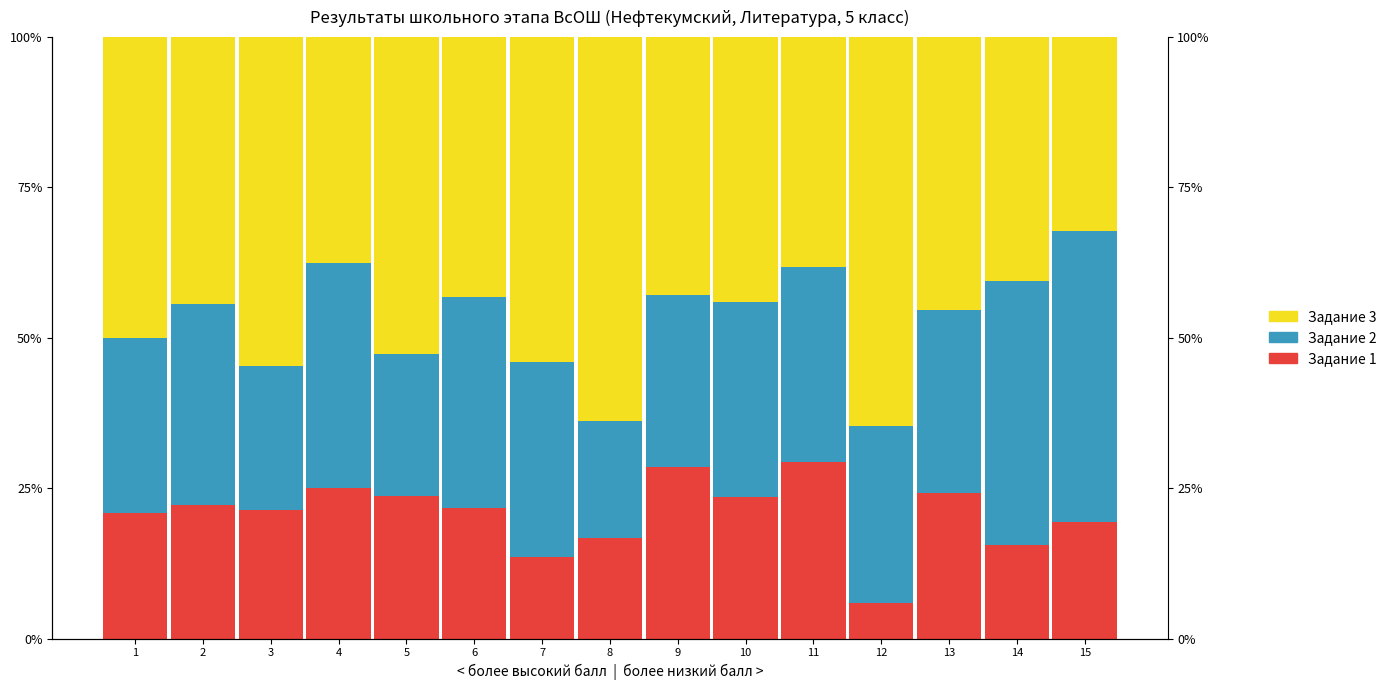

Which series has the largest total across all categories?

Задание 3